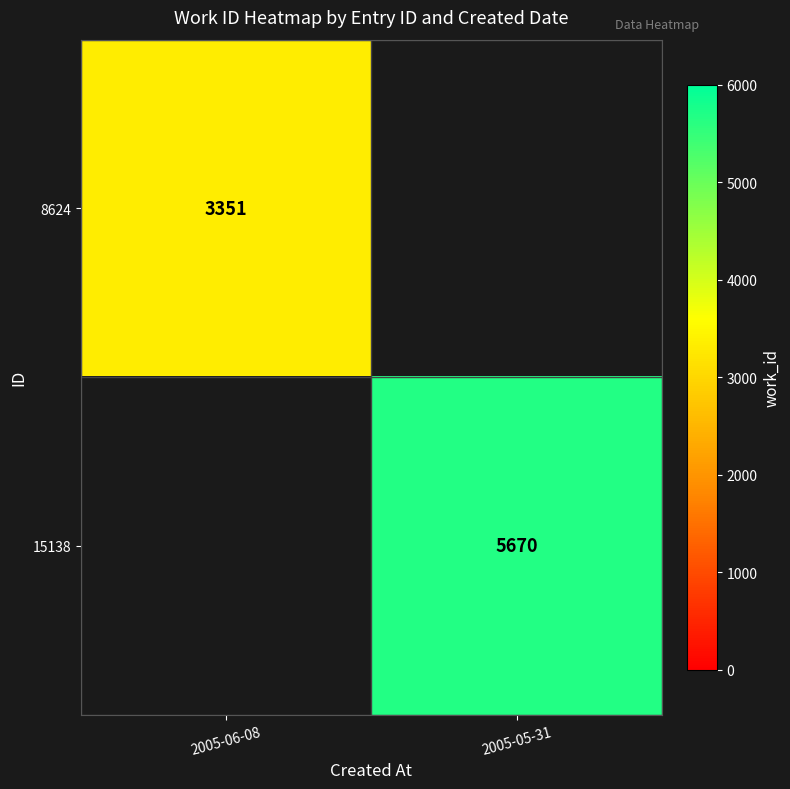

Is the value of 8624 at 2005-06-08 greater than the value of 15138 at 2005-05-31?

No